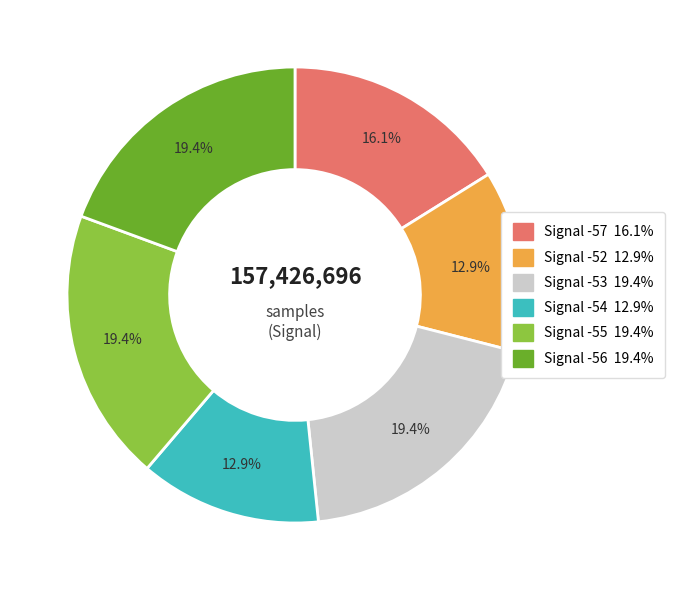

Count the number of slices in the pie.

6